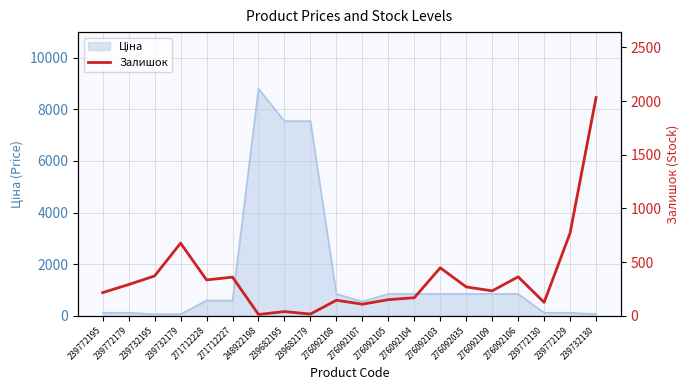

What position from the left is 271712228?

5